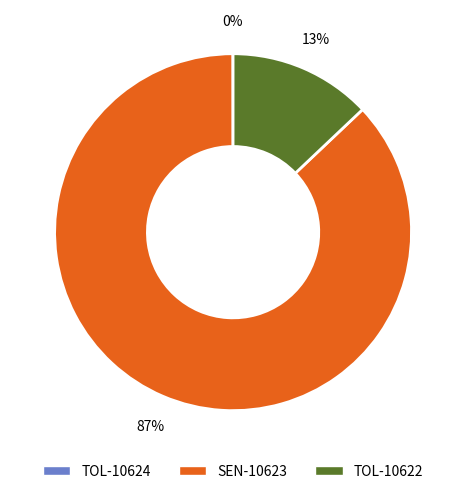

Does SEN-10623 account for over 50% of the chart?

Yes